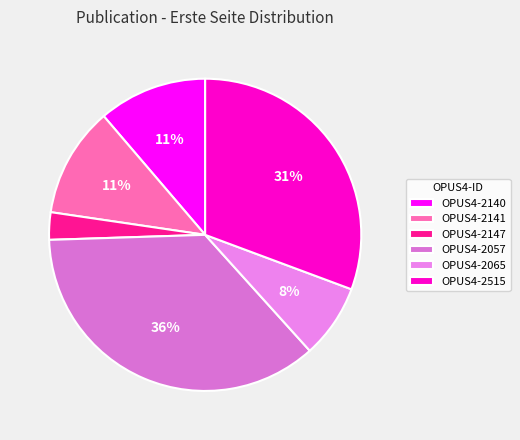

What is the largest slice in the pie chart?

OPUS4-2057